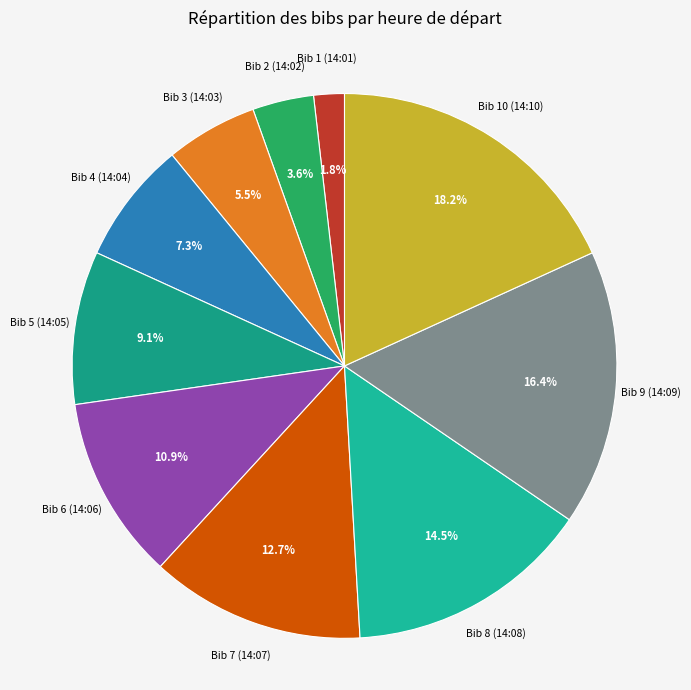

Rank the categories by value from highest to lowest.

Bib 10 (14:10), Bib 9 (14:09), Bib 8 (14:08), Bib 7 (14:07), Bib 6 (14:06), Bib 5 (14:05), Bib 4 (14:04), Bib 3 (14:03), Bib 2 (14:02), Bib 1 (14:01)